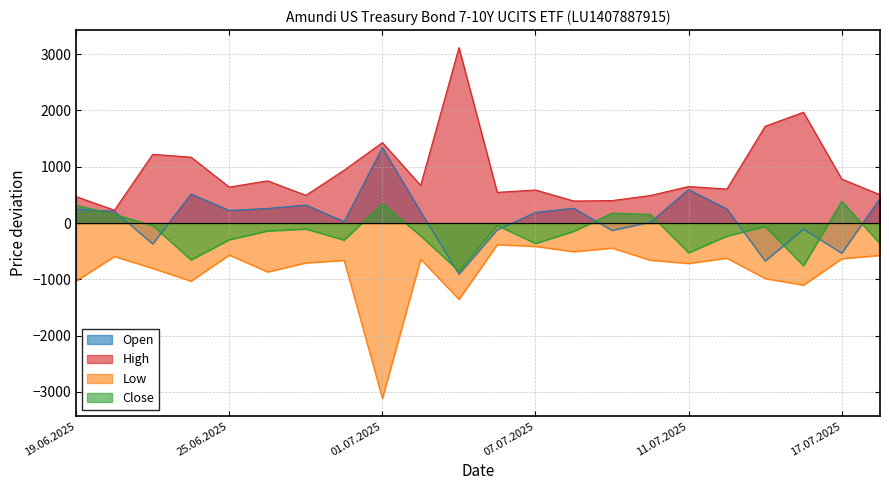

What is the minimum value for Close?

-852.5